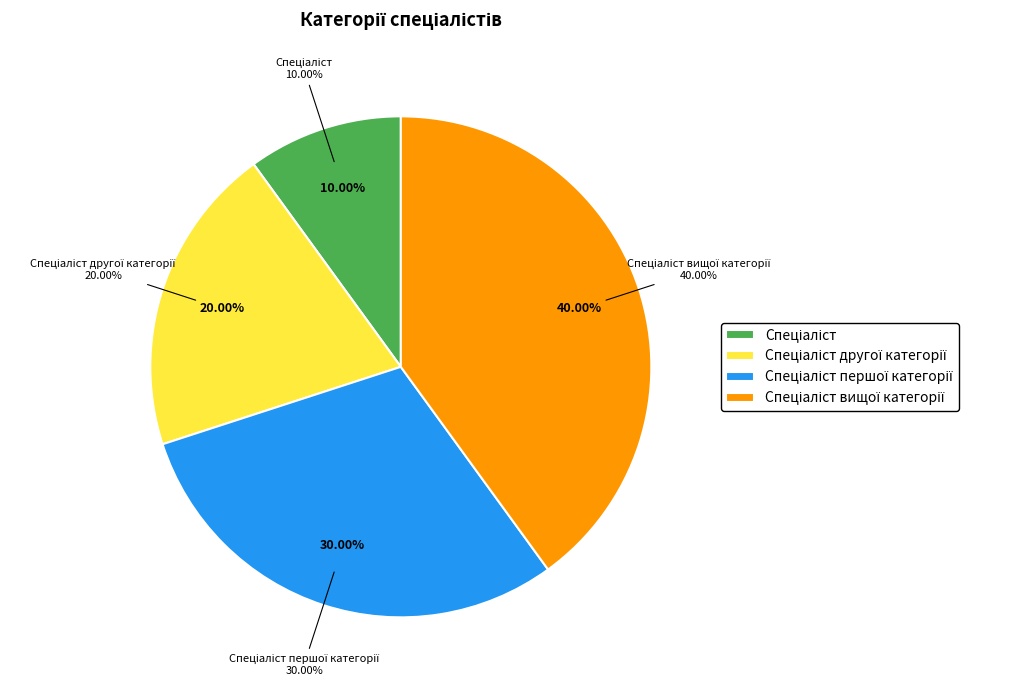

How much of the chart is everything except Спеціаліст?

90.0%